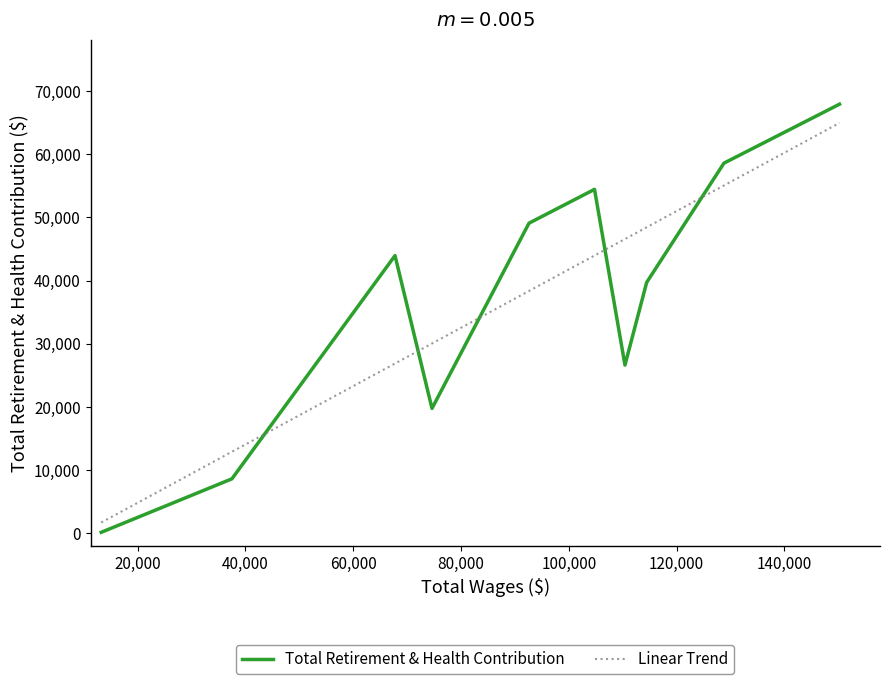

True or false: the data shows 67930 at 0.

True